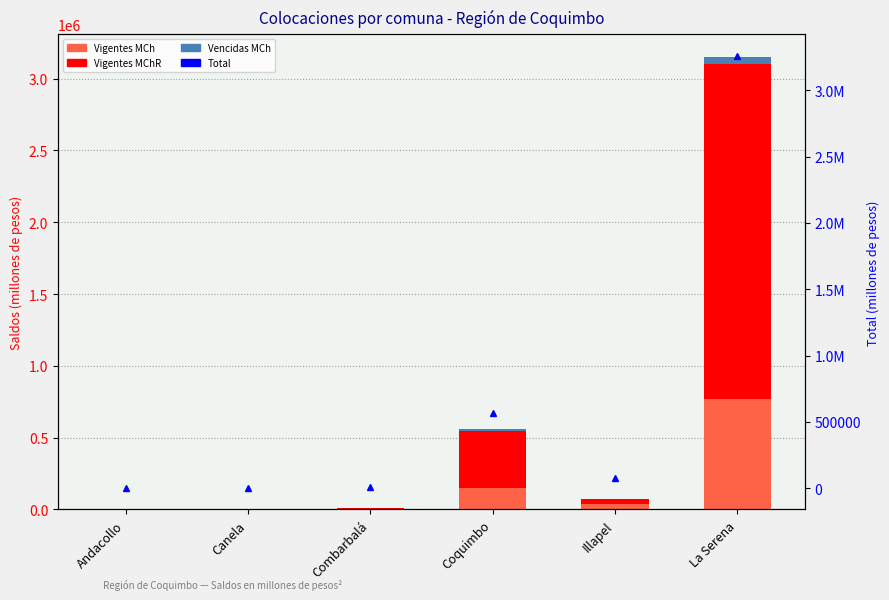

What is the difference between the highest and lowest values at La Serena?

3212810.3